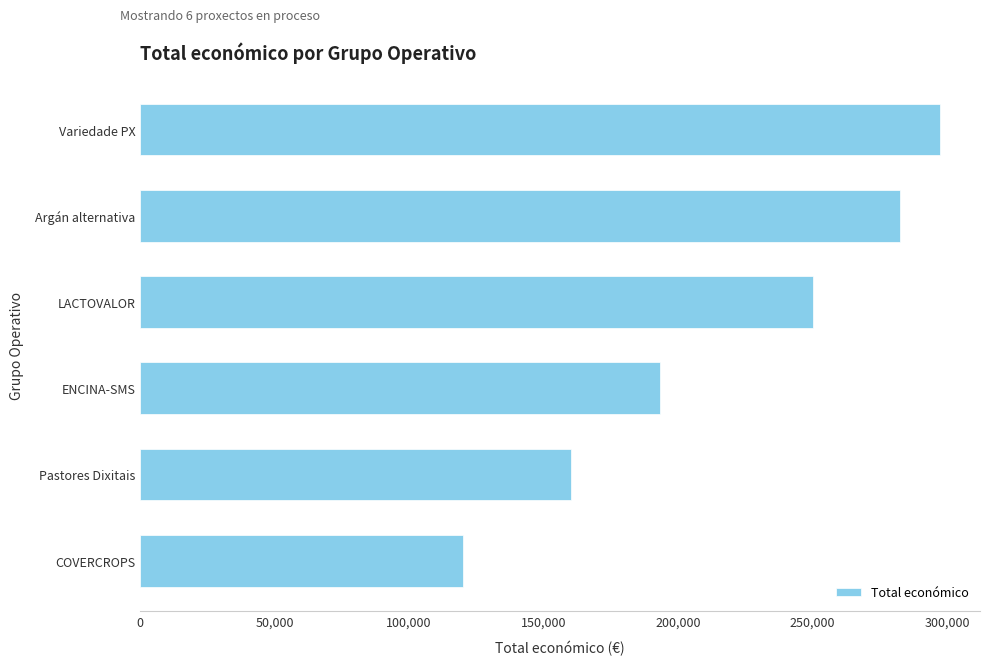

Does the chart contain any negative values?

No